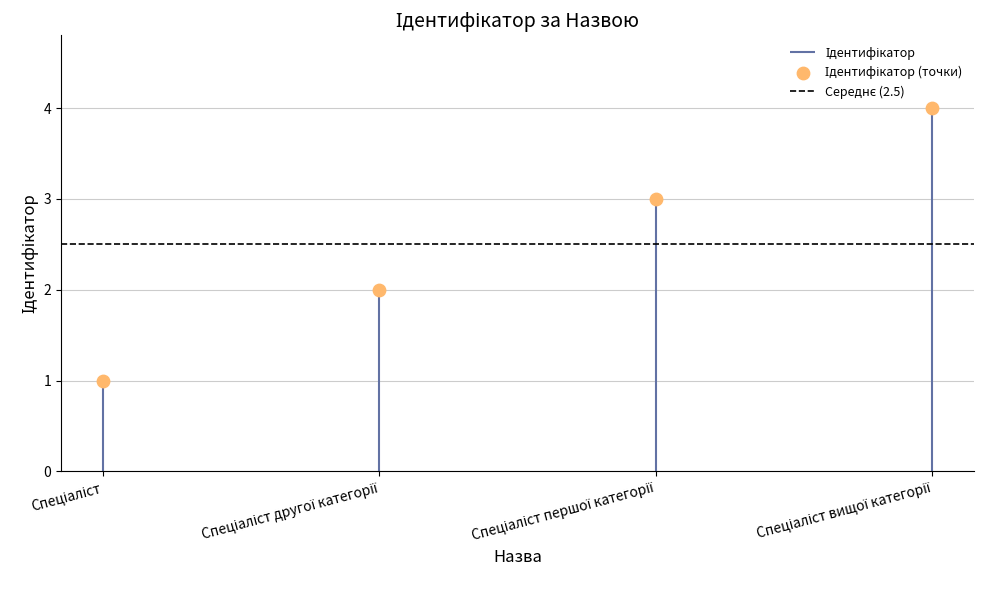

What is the change in value from Спеціаліст to Спеціаліст другої категорії?

+1